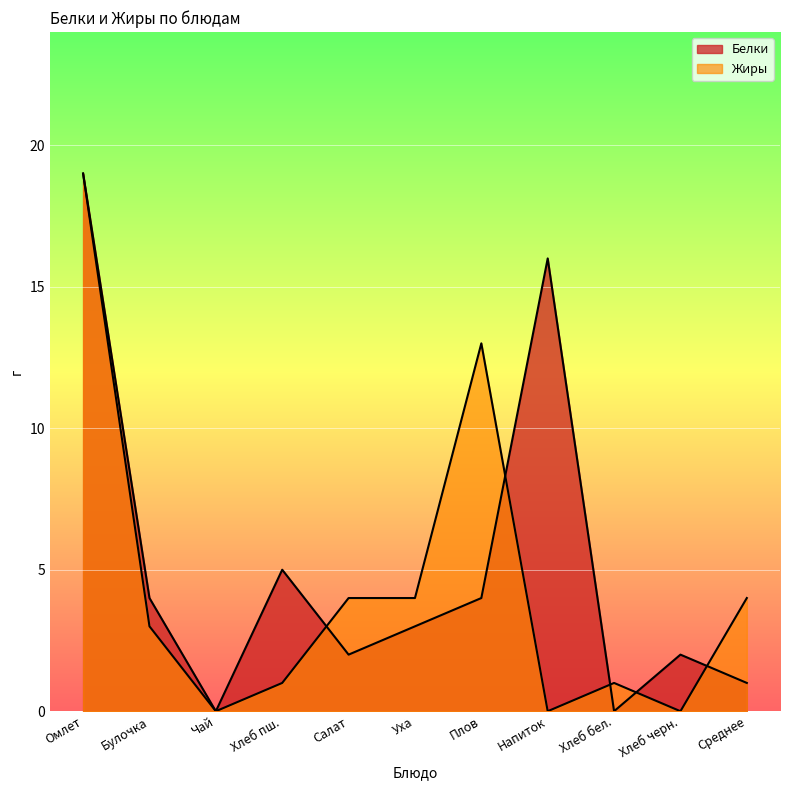

How many lines are shown in the chart?

2